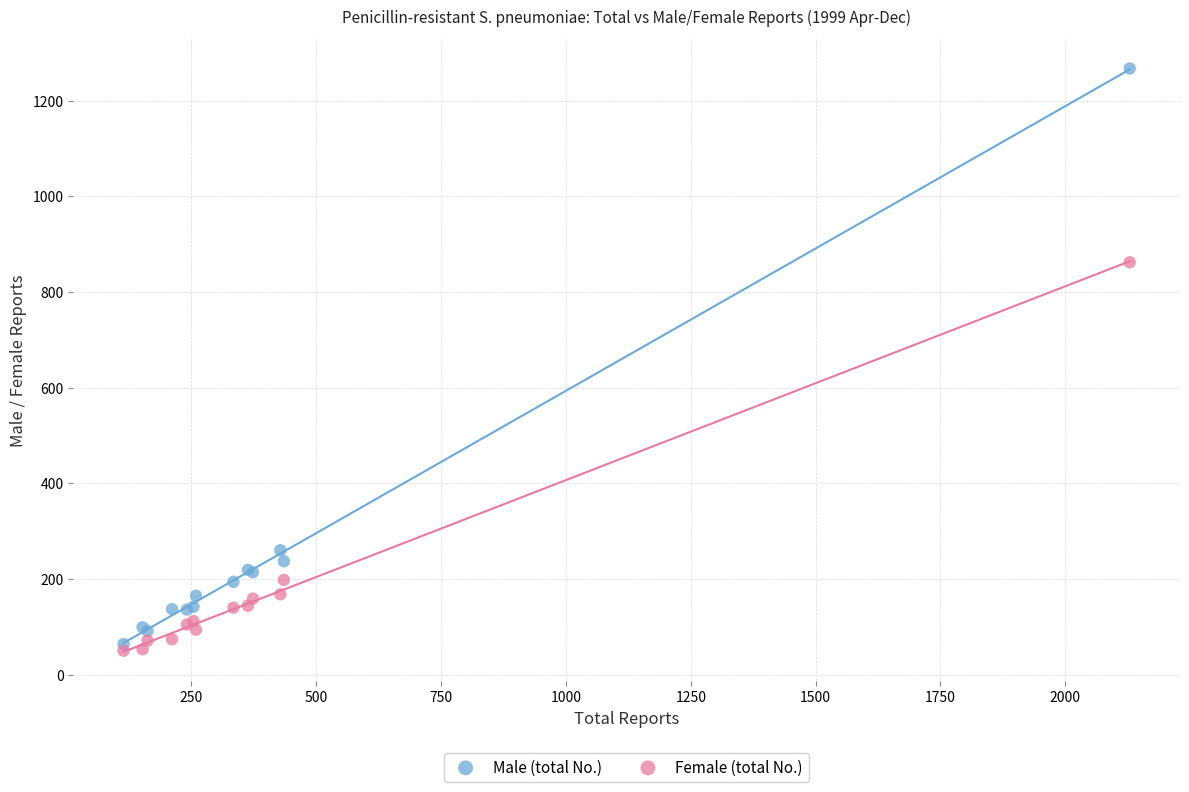

In the Female (total No.) series, what Y value is closest to 456?

198